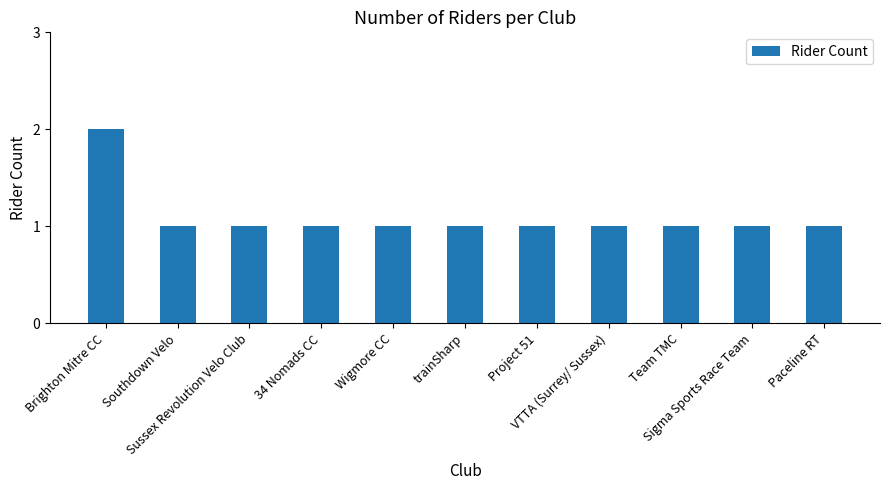

What is the value of the 5th bar from the left?

1